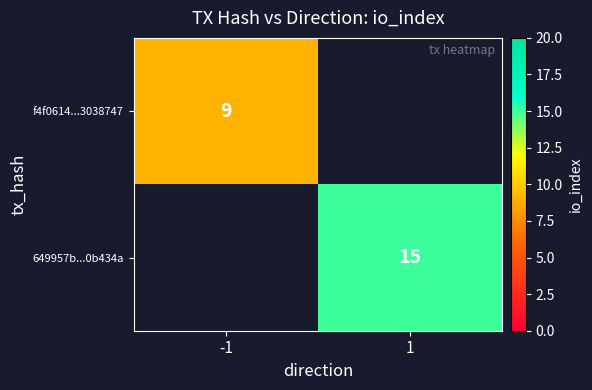

Which label corresponds to the largest value in the chart?

1